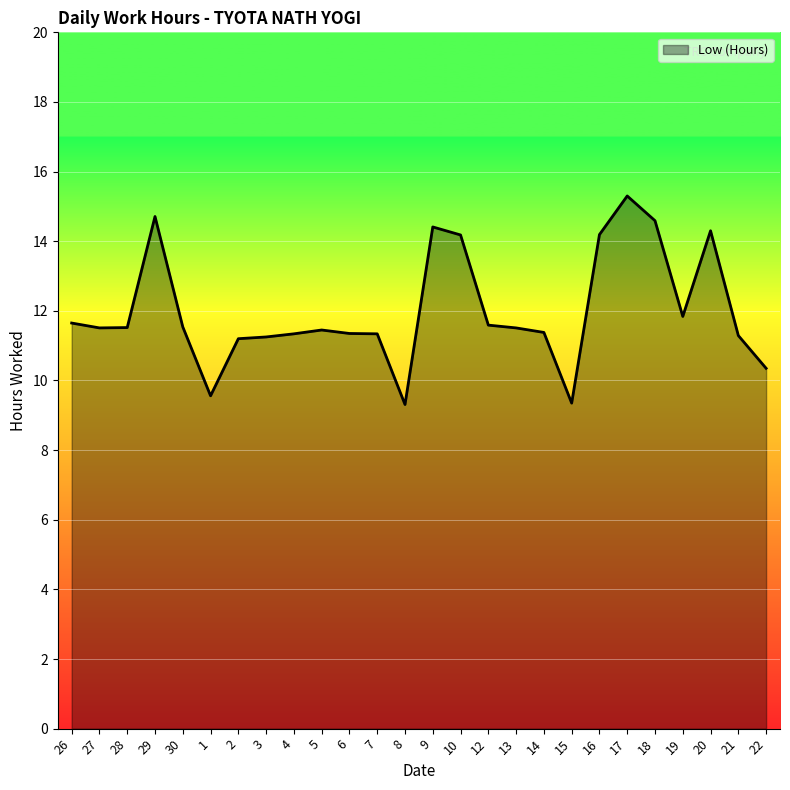

Which label corresponds to the largest value in the chart?

17